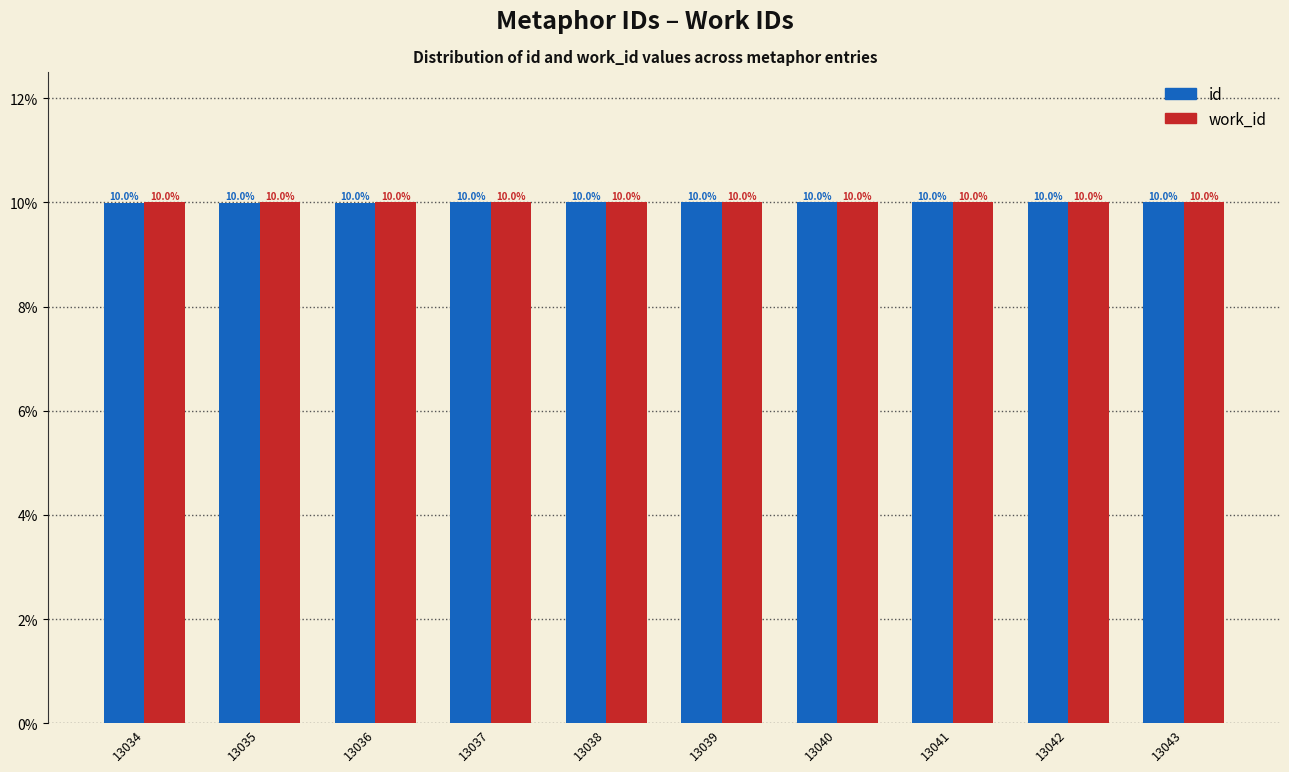

Reading left to right, extract all data points from this chart.

id: 10.0	10.0	10.0	10.0	10.0	10.0	10.0	10.0	10.0	10.0
work_id: 10.0	10.0	10.0	10.0	10.0	10.0	10.0	10.0	10.0	10.0